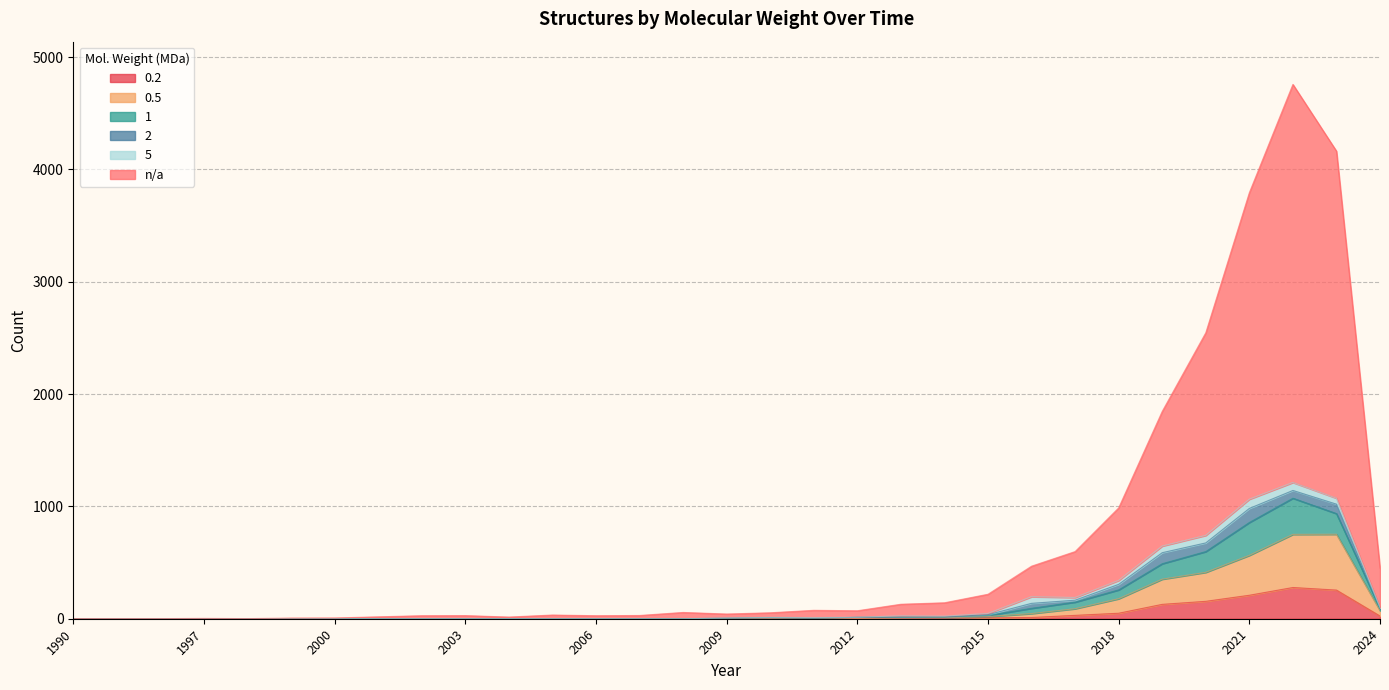

At which label does n/a first exceed 53?

2008